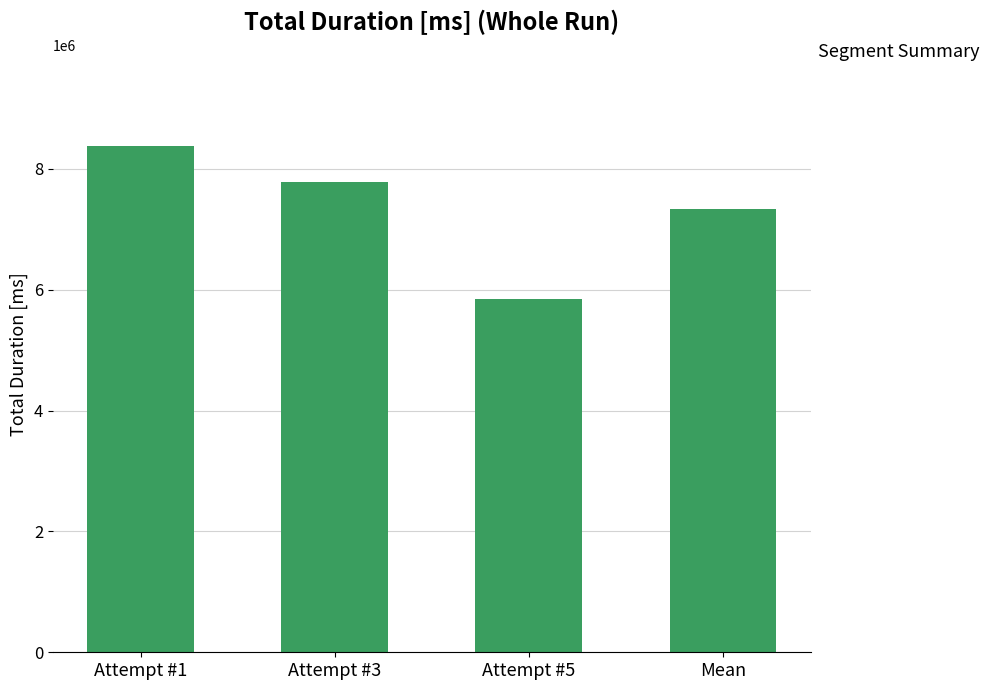

How many bars are there in total?

4